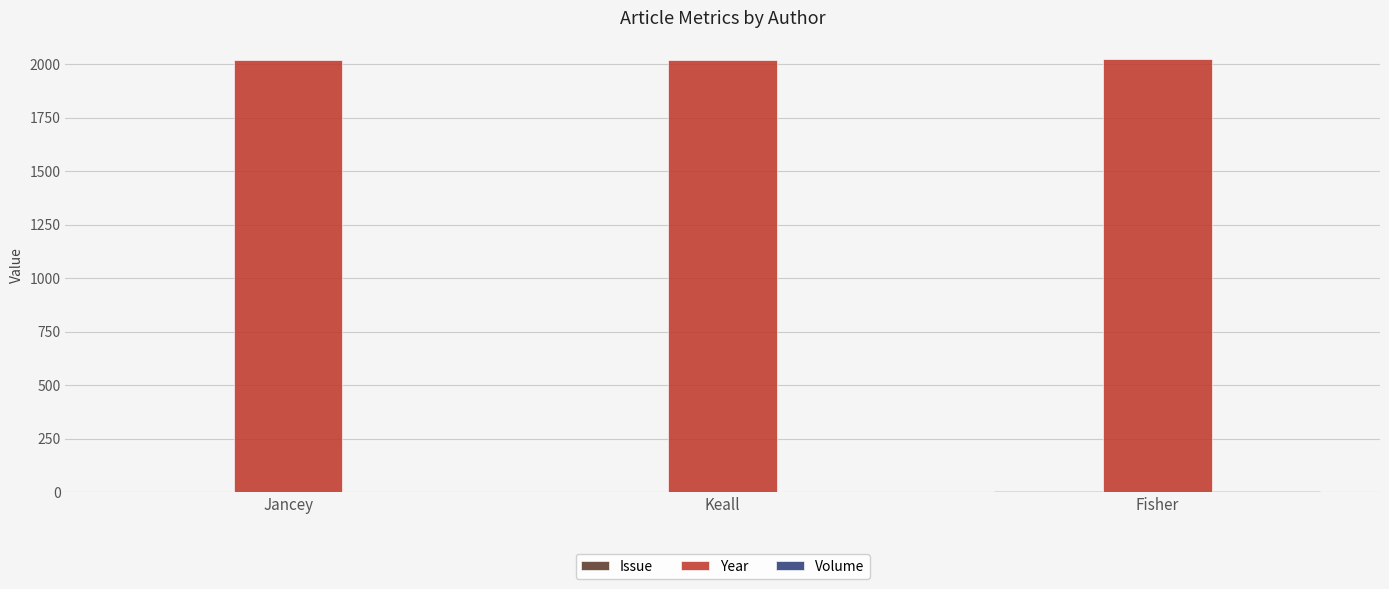

Are the bars horizontal?

No